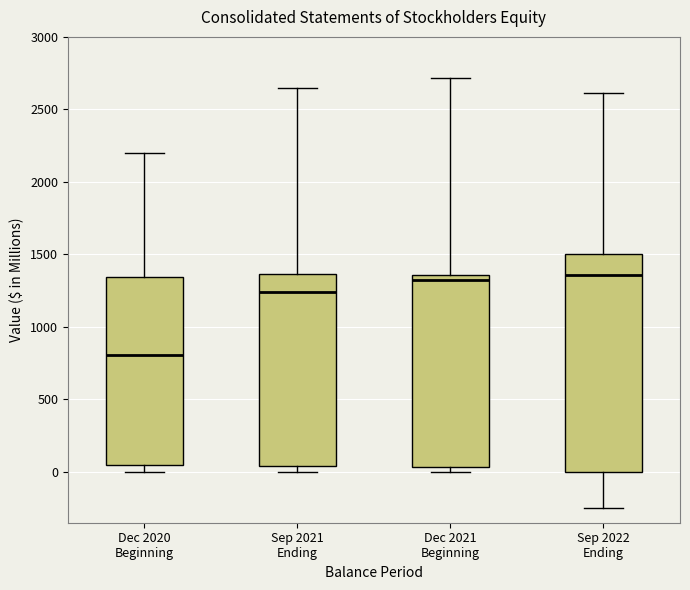

Reading left to right, read every box against the y-axis: the position of its median line, the range the box covers, and the ends of its whiskers. The values are not printed on the chart, so give them approximately, as read against the axis.

Dec 2020 Beginning: median 800, box 50 to 1350, whiskers 0 to 2200
Sep 2021 Ending: median 1250, box 50 to 1350, whiskers 0 to 2650
Dec 2021 Beginning: median 1350 (just below the box's upper edge), box 50 to 1350, whiskers 0 to 2700
Sep 2022 Ending: median 1350, box 0 to 1500, whiskers -250 to 2600